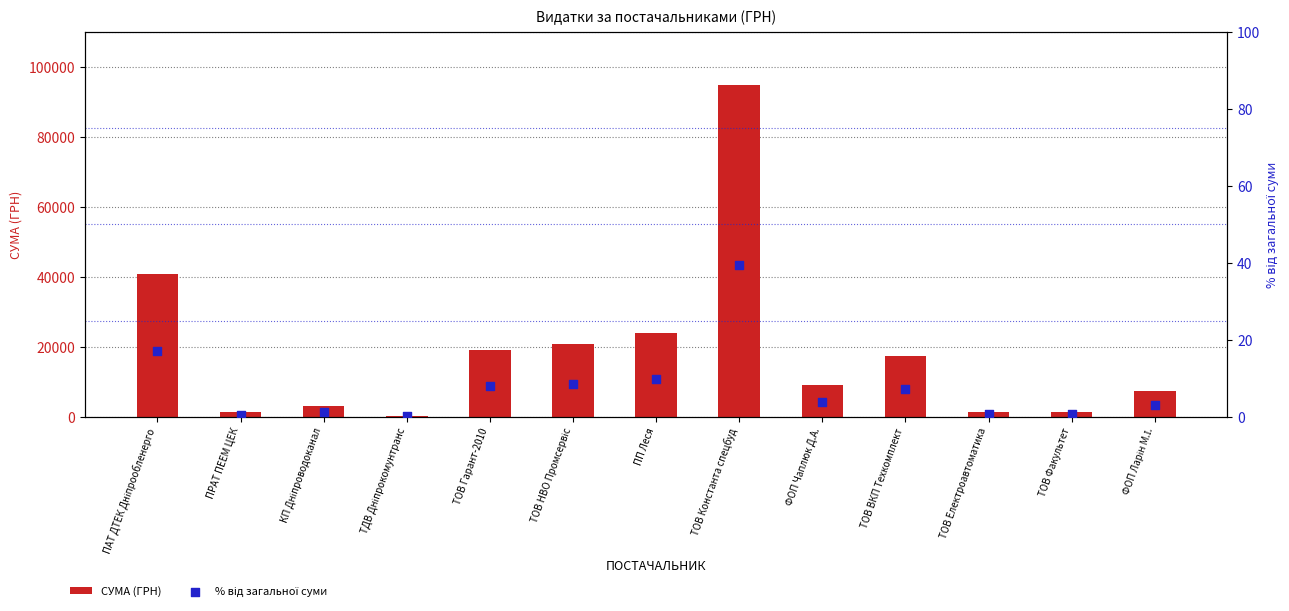

Which series reaches the maximum Y coordinate?

СУМА (ГРН)